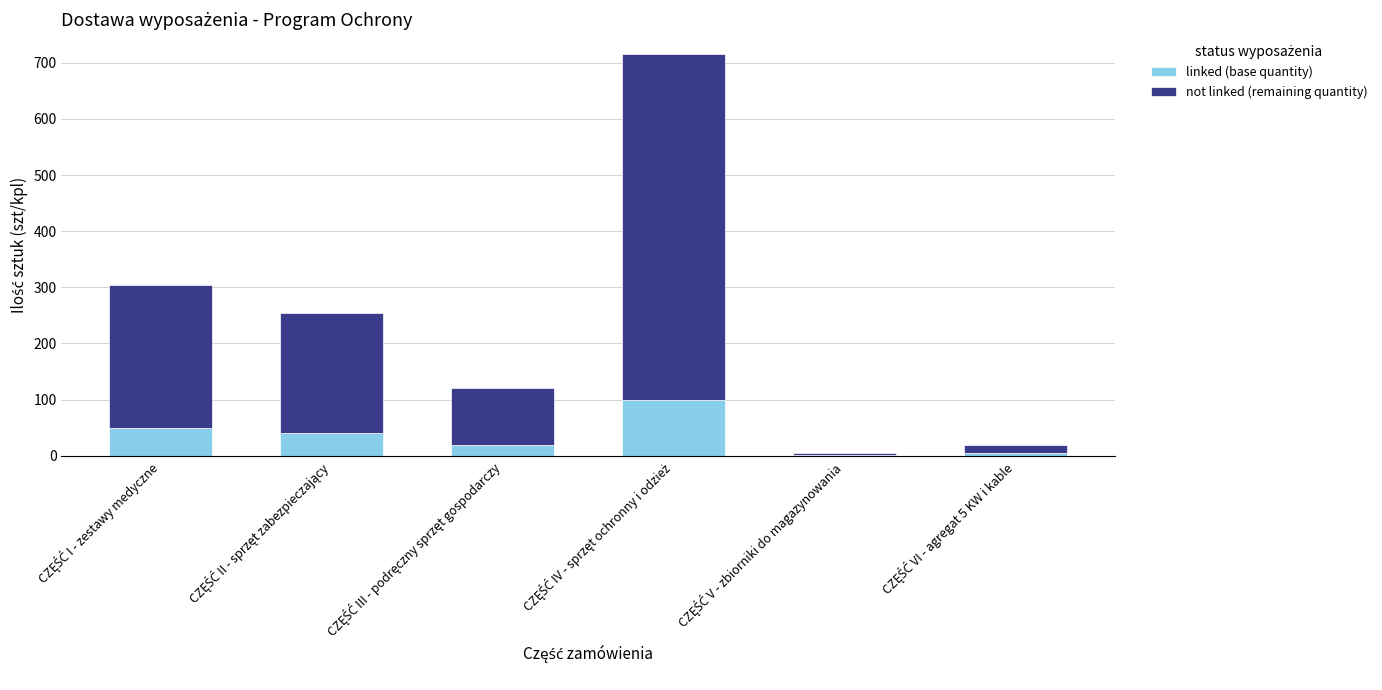

What are all the series names shown in the legend?

linked (base quantity), not linked (remaining quantity)